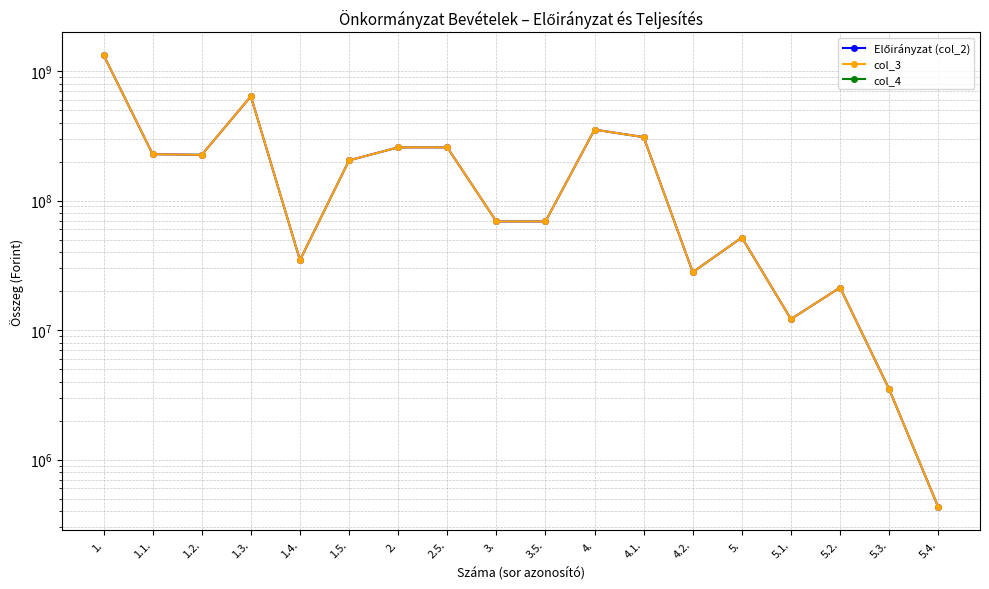

True or false: Előirányzat (col_2) has more than 1 interior local peaks.

True